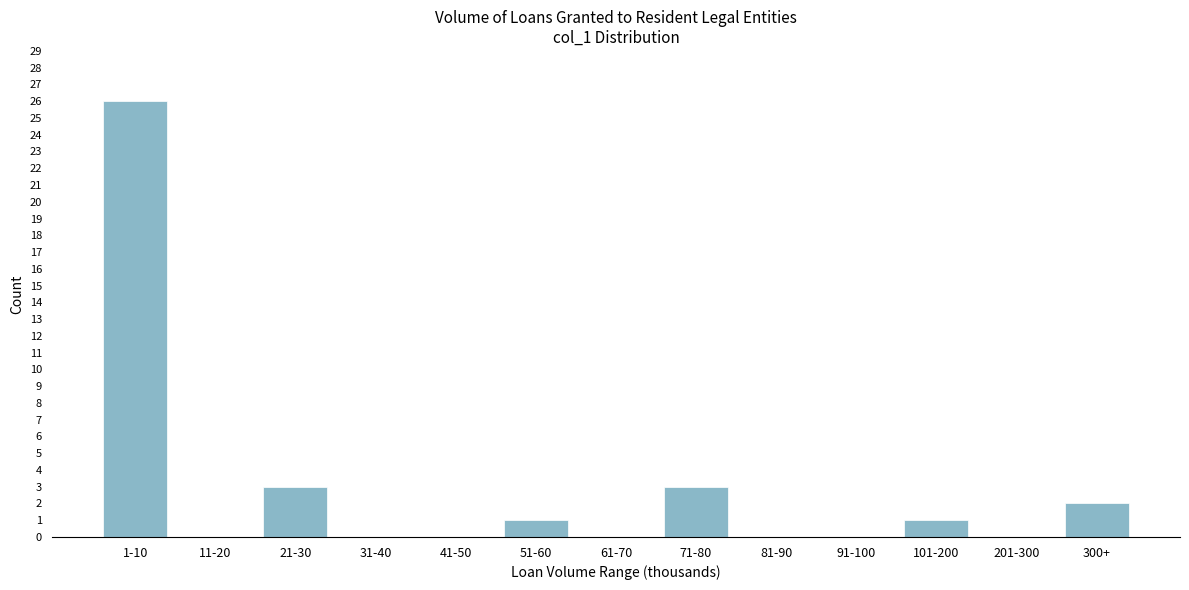

Reading left to right, list all the values displayed in this chart.

1-10=26	11-20=0	21-30=3	31-40=0	41-50=0	51-60=1	61-70=0	71-80=3	81-90=0	91-100=0	101-200=1	201-300=0	300+=2